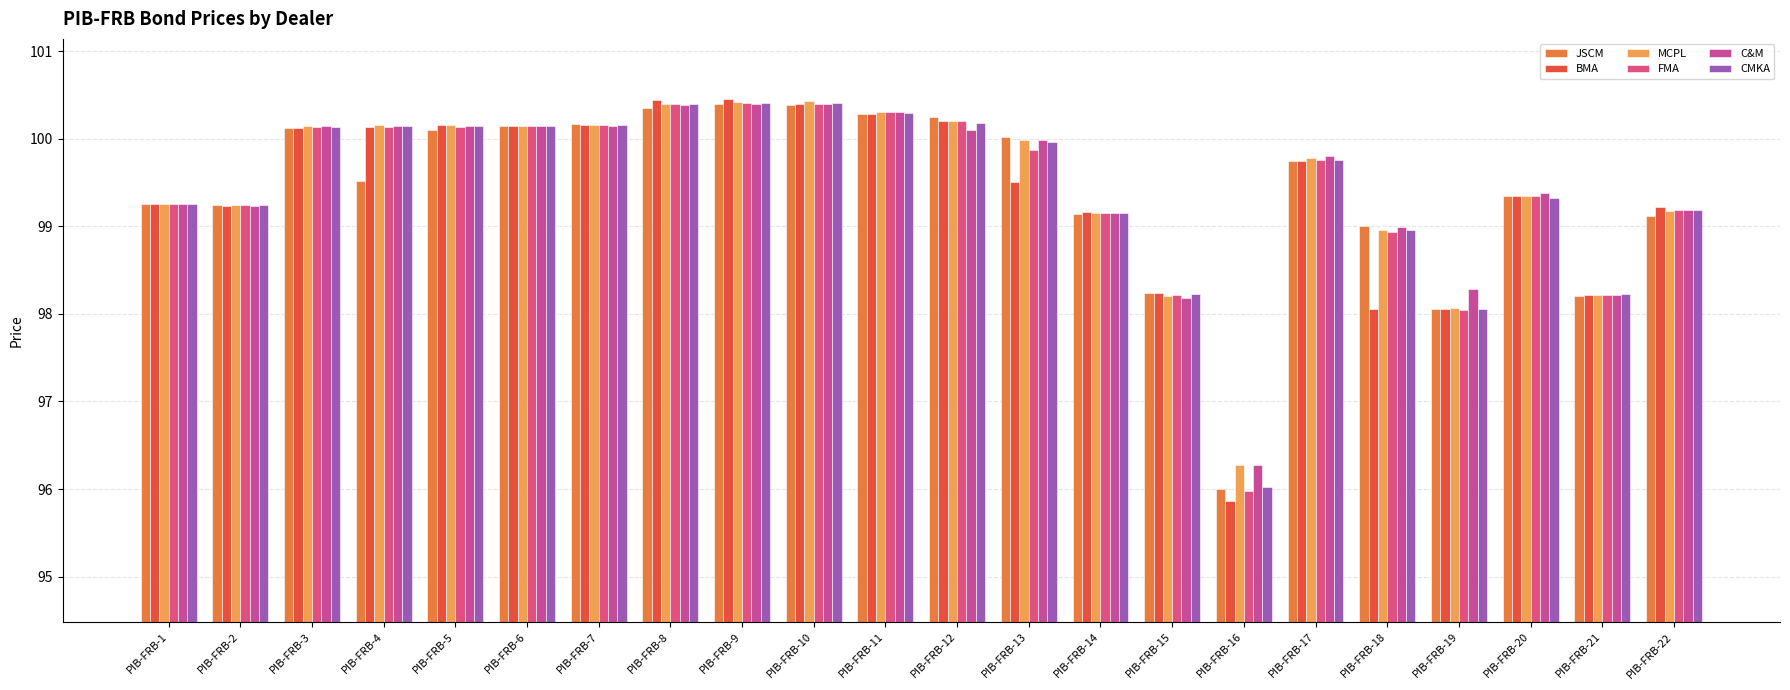

Are the bars horizontal?

No